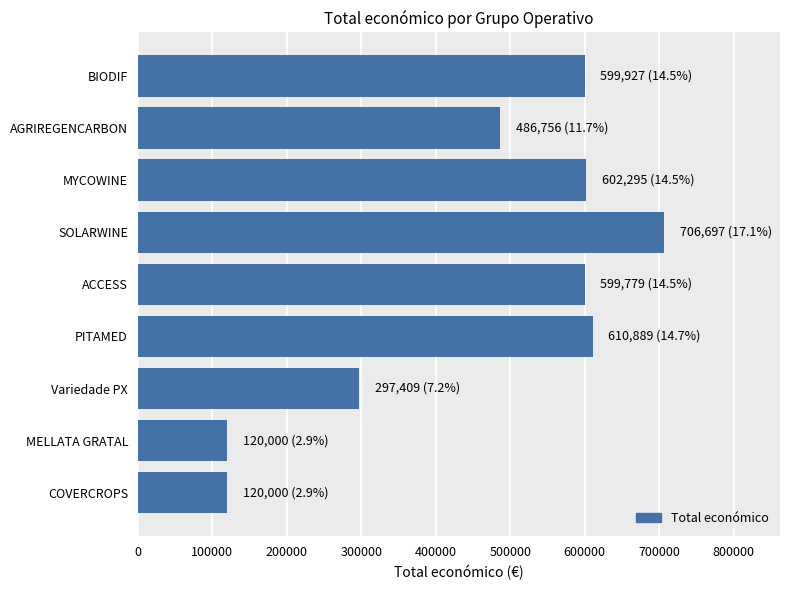

What is the greatest value displayed?

706697.0